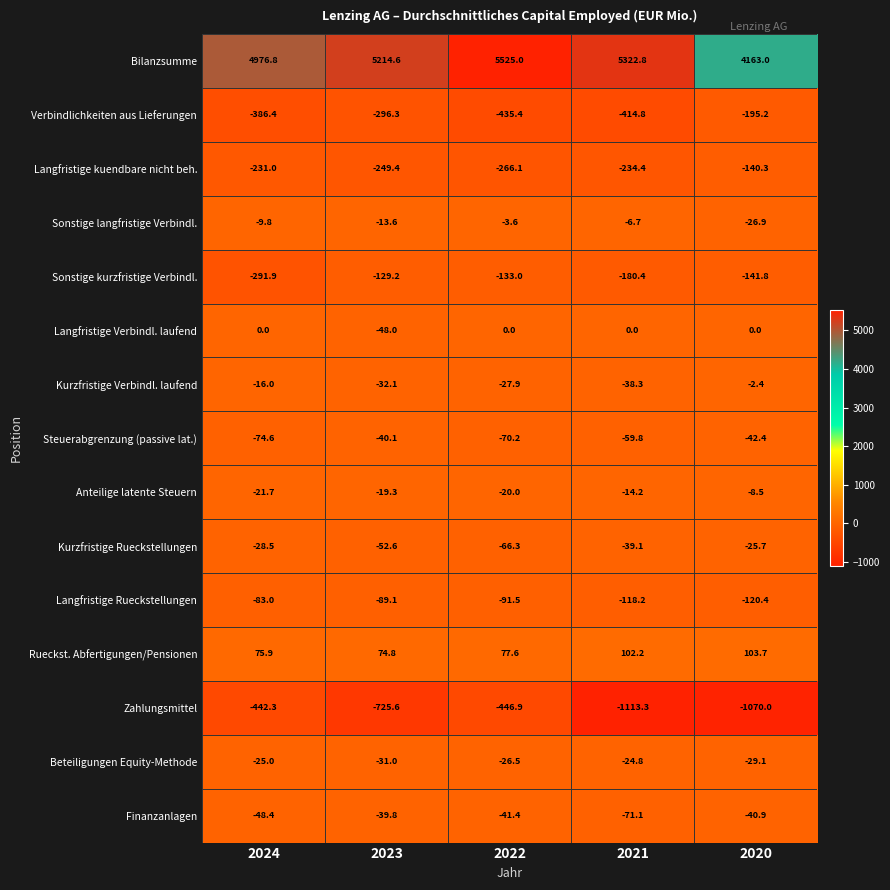

What is the difference between the second highest and second lowest values in the Verbindlichkeiten aus Lieferungen series?

118.5